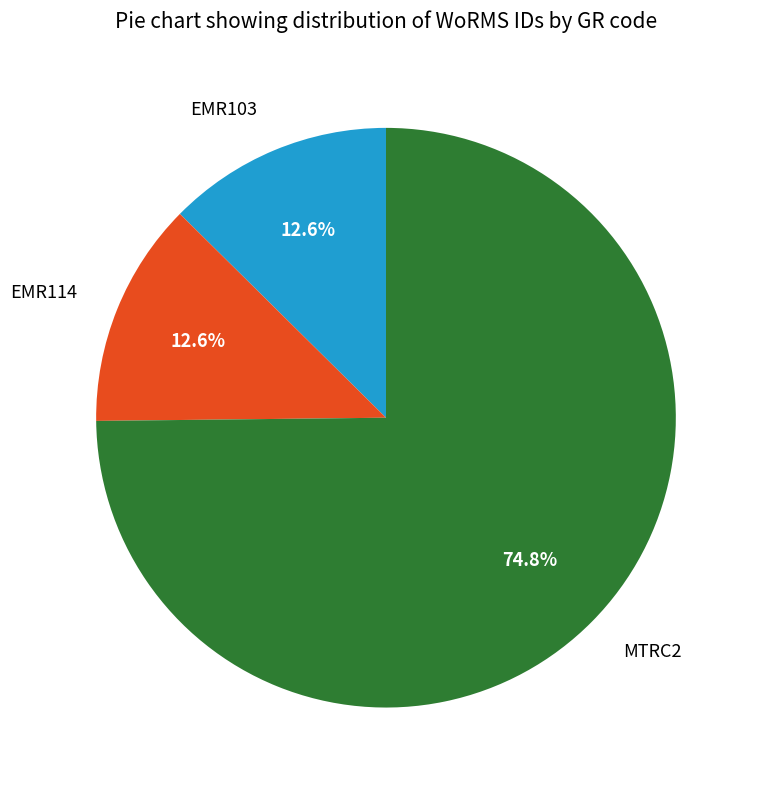

How much of the chart is everything except MTRC2?

25.2%